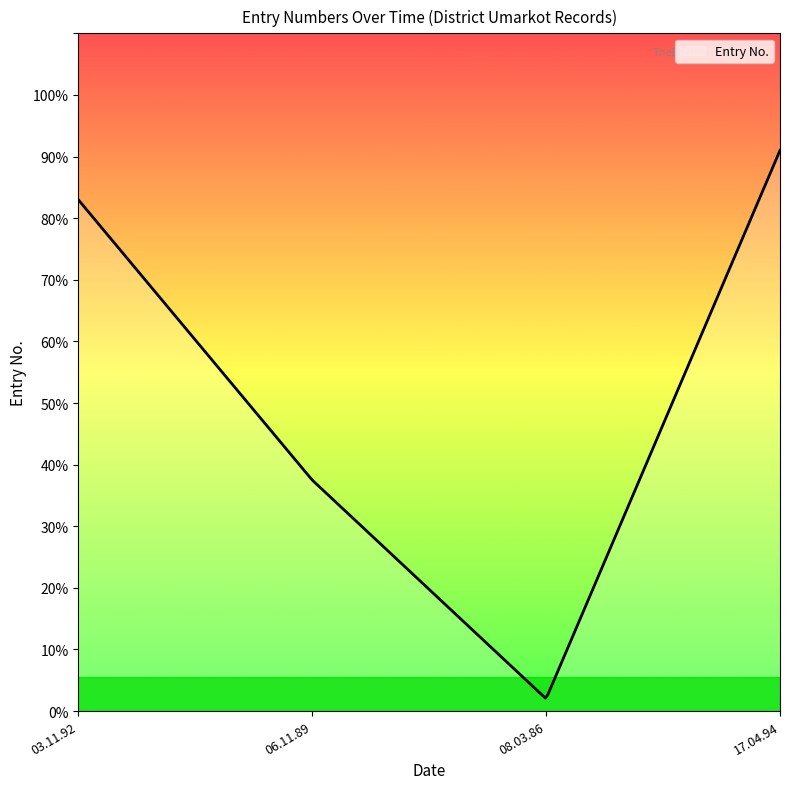

What is the greatest value displayed?

91.0